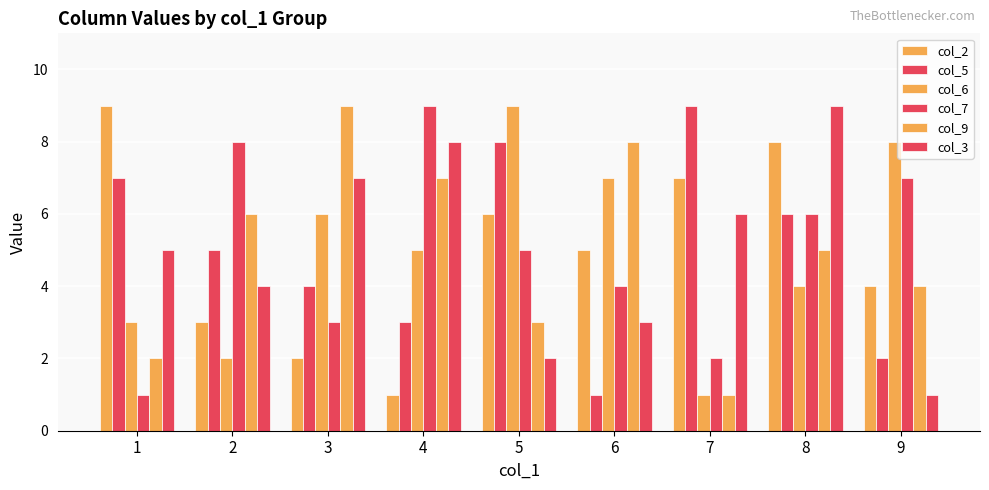

At which label does col_7 first exceed 5?

2